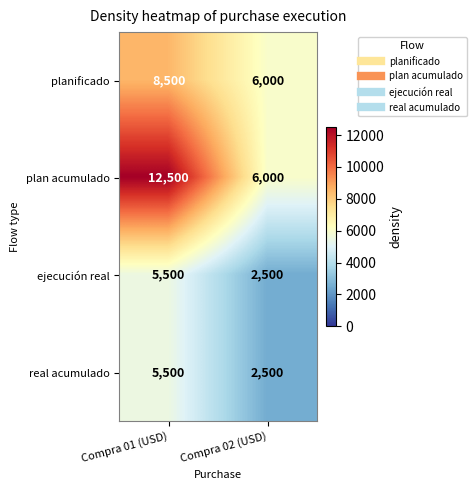

Rank the categories by ejecución real value from lowest to highest.

Compra 02 (USD), Compra 01 (USD)